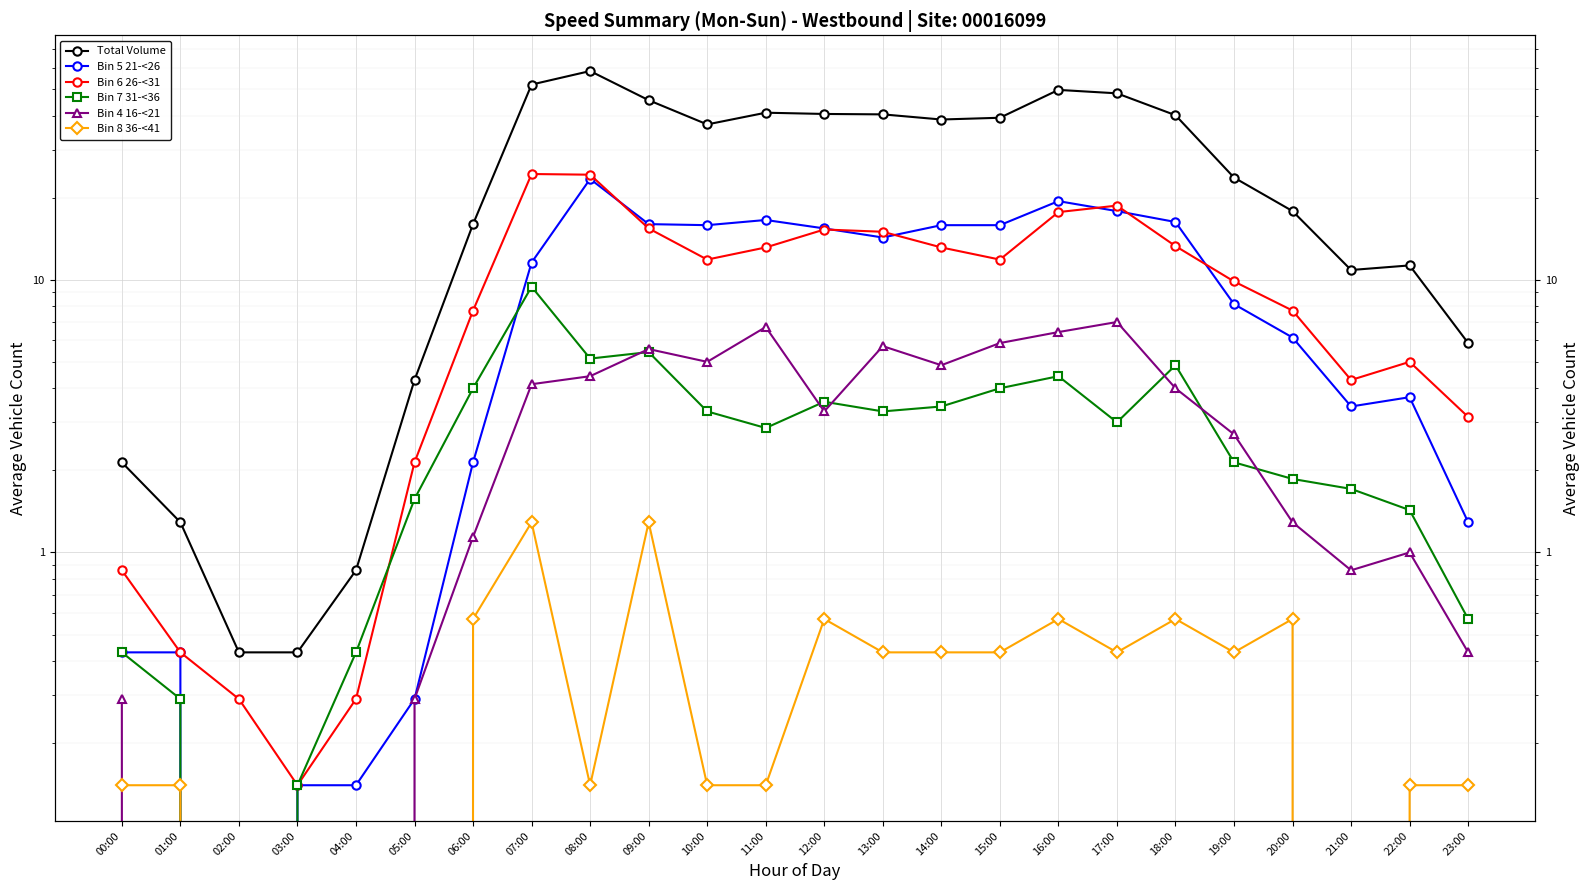

What is the label of the 20th point from the left?

19:00